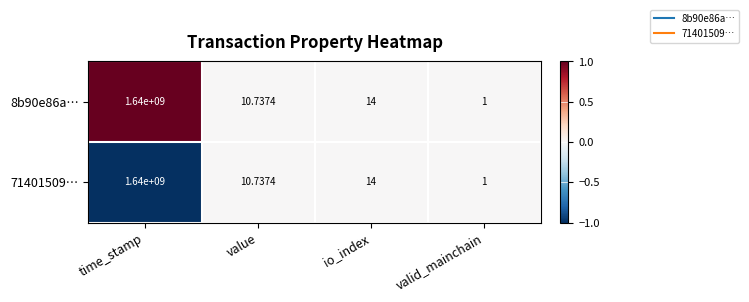

What is the greatest value displayed?

1640000000.0